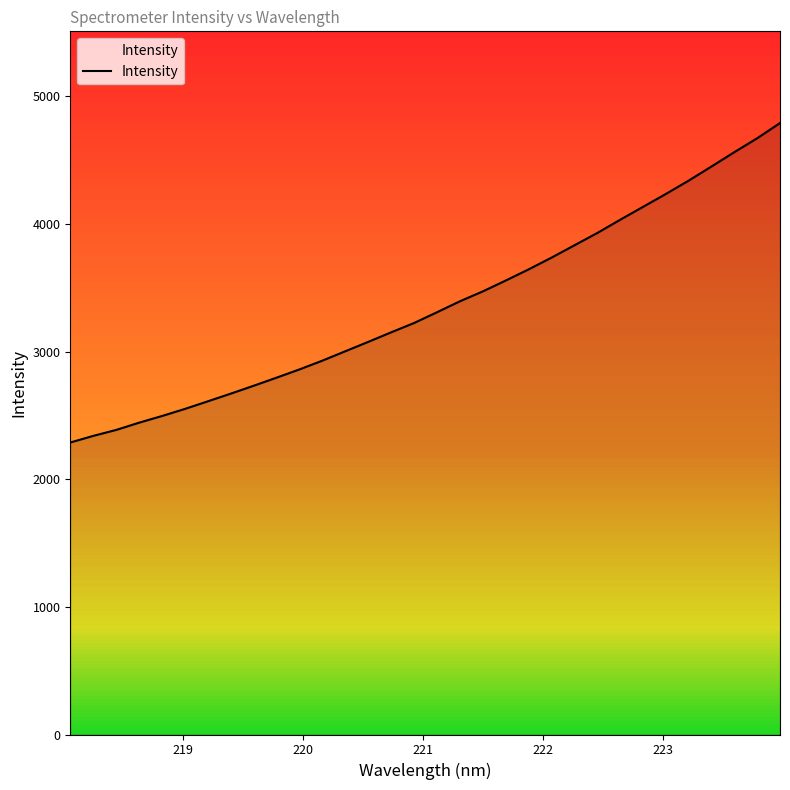

What is the difference between the maximum and minimum values?

2503.6